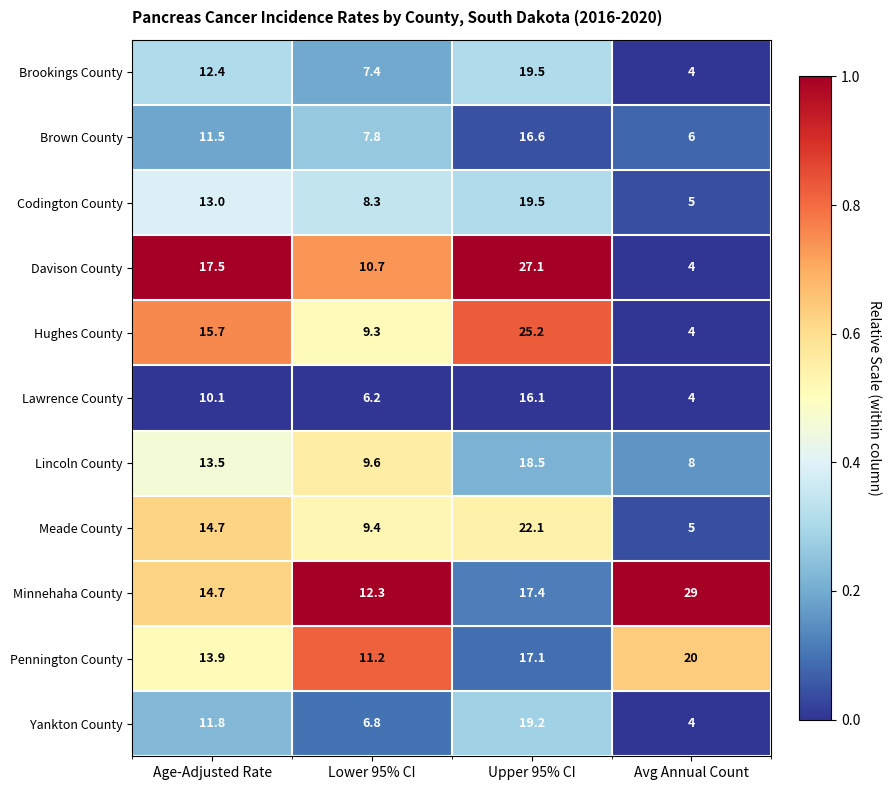

List the labels in order of Codington County value, largest first.

Upper 95% CI, Age-Adjusted Rate, Lower 95% CI, Avg Annual Count